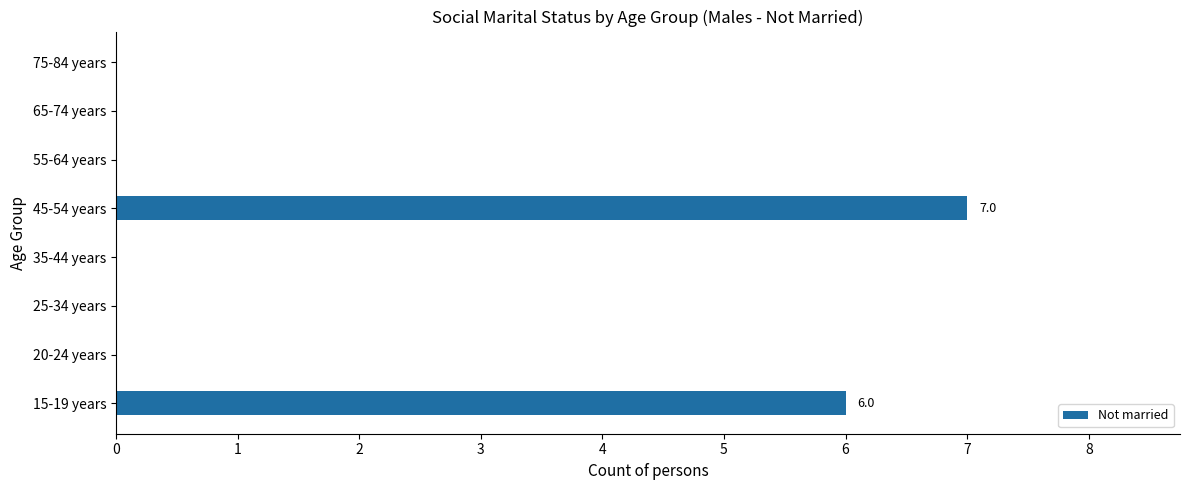

What is the change in value from 15-19 years to 45-54 years?

+1